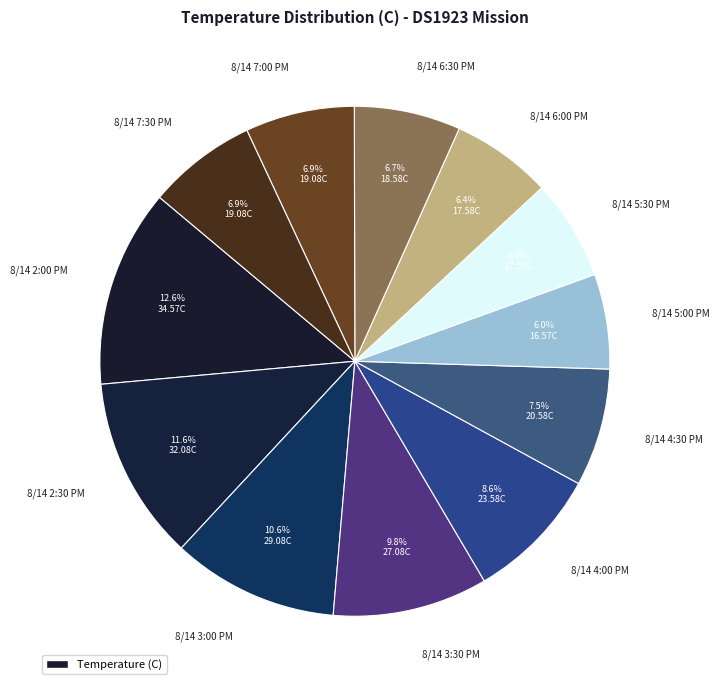

Which slice is the largest?

8/14 2:00 PM